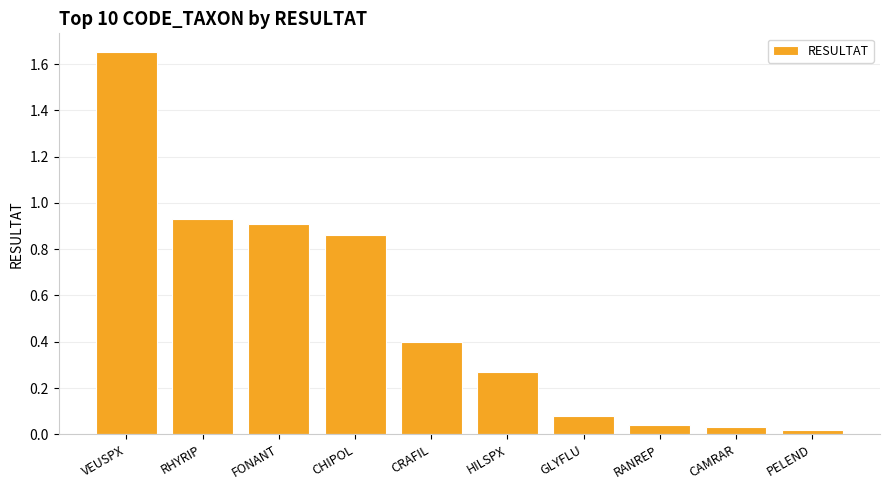

What is the label of the 5th bar from the left?

CRAFIL